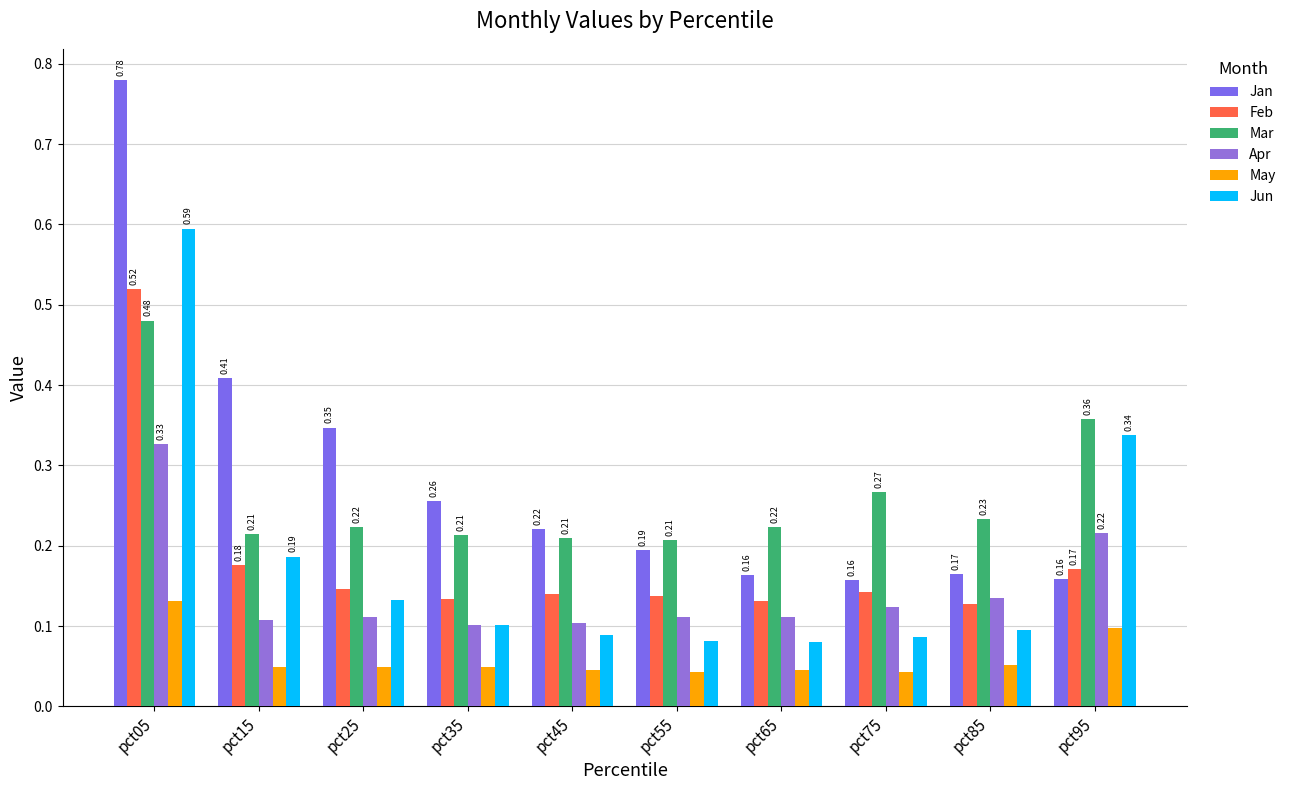

Reading left to right, transcribe all the data shown in this chart.

Jan: 0.8	0.4	0.3	0.3	0.2	0.2	0.2	0.2	0.2	0.2
Feb: 0.5	0.2	0.1	0.1	0.1	0.1	0.1	0.1	0.1	0.2
Mar: 0.5	0.2	0.2	0.2	0.2	0.2	0.2	0.3	0.2	0.4
Apr: 0.3	0.1	0.1	0.1	0.1	0.1	0.1	0.1	0.1	0.2
May: 0.1	0.0	0.0	0.0	0.0	0.0	0.0	0.0	0.1	0.1
Jun: 0.6	0.2	0.1	0.1	0.1	0.1	0.1	0.1	0.1	0.3